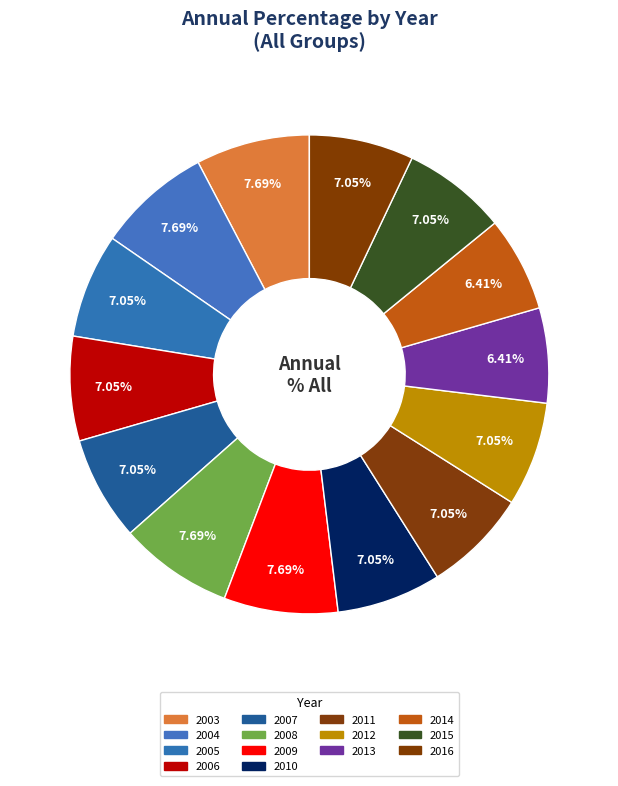

True or false: 2015 accounts for 7% of the total.

True